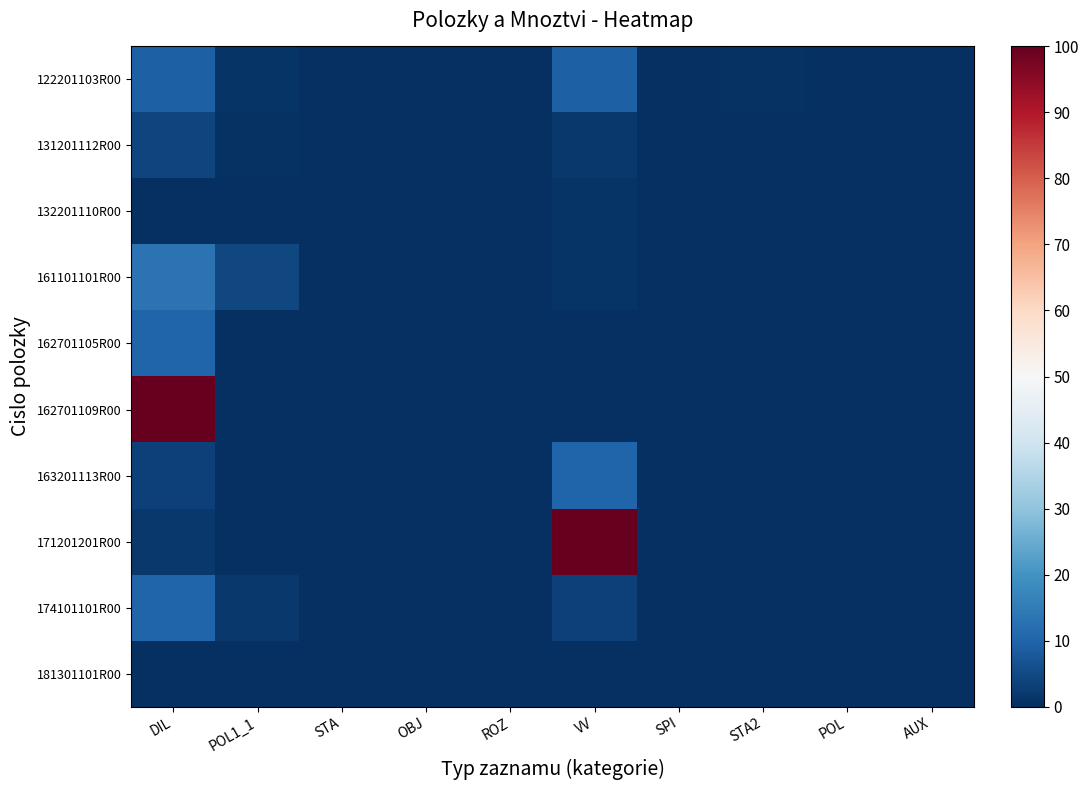

Which series has the widest spread of values?

162701109R00